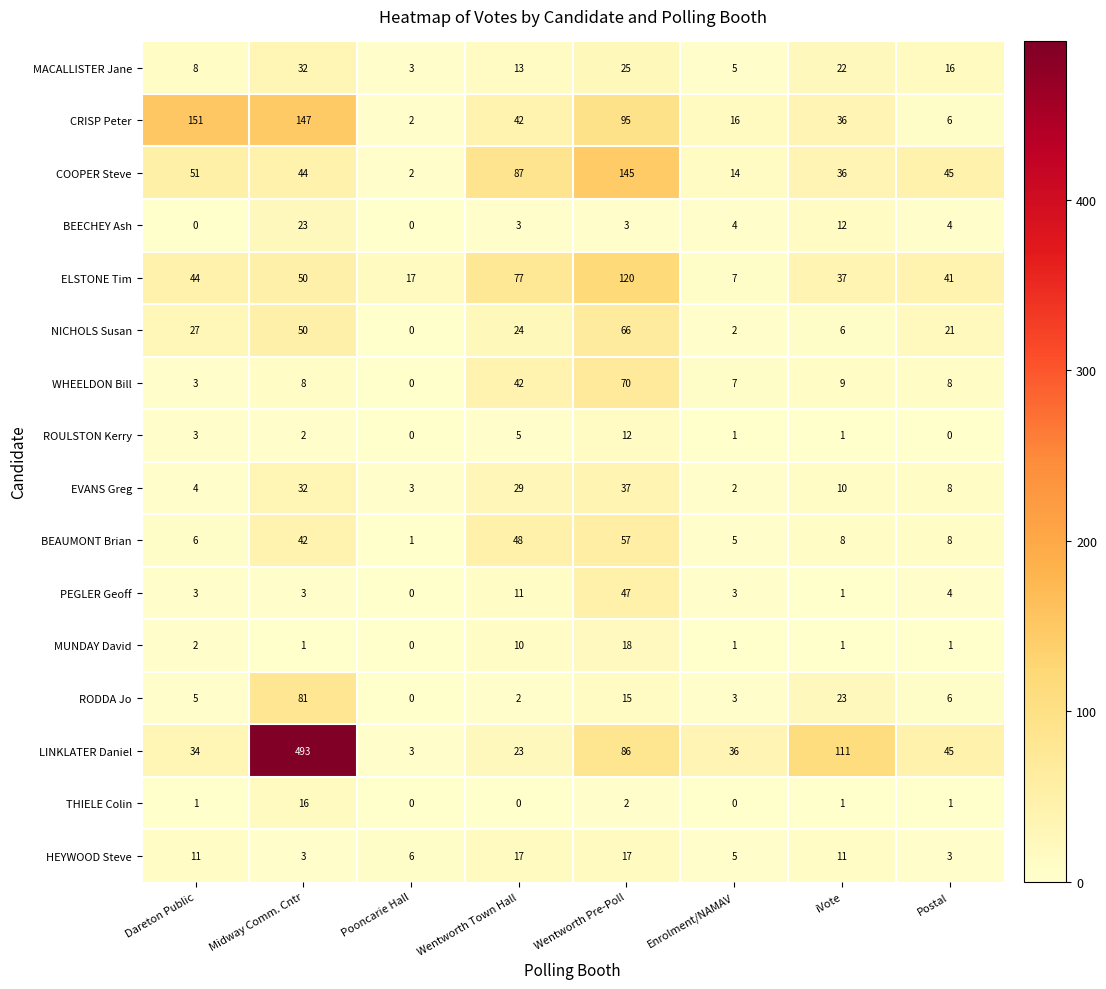

At which category is the sum across all series the highest?

Midway Comm. Cntr